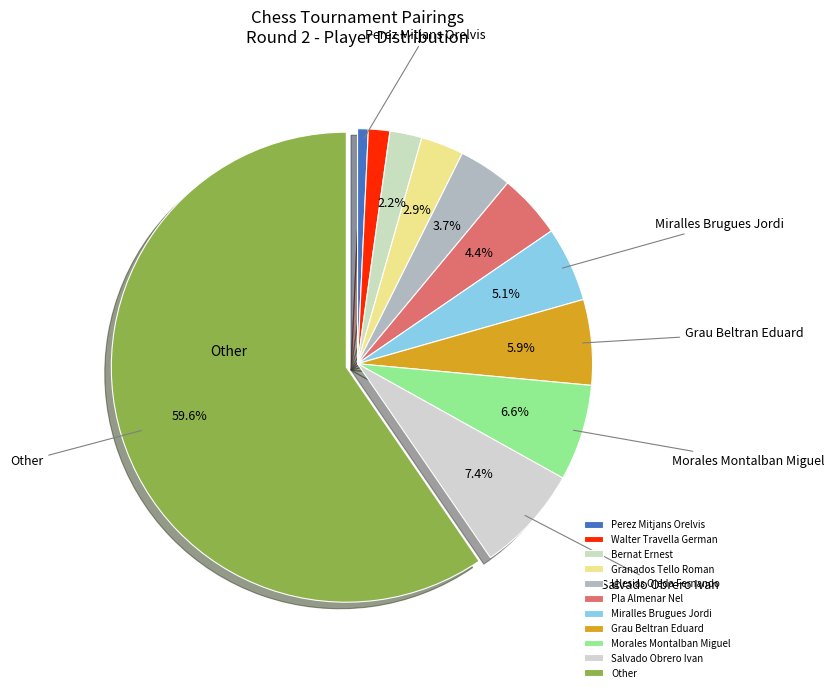

What percentage is the Bernat Ernest slice, to the nearest percent?

2%